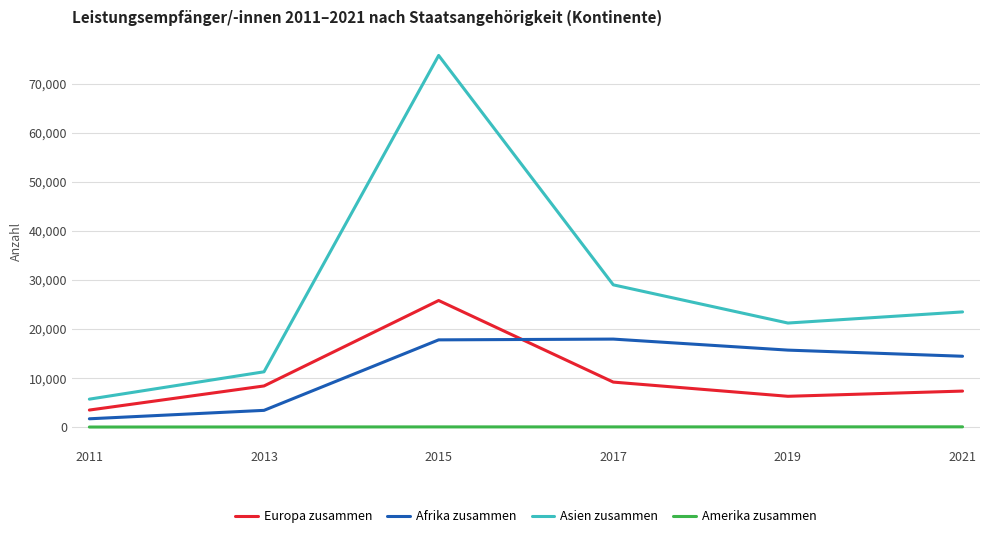

What is the sum of all Asien zusammen values?

166484